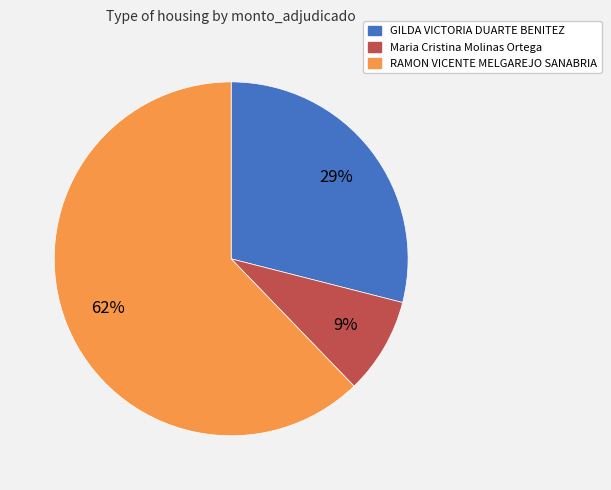

Is the sum of GILDA VICTORIA DUARTE BENITEZ and RAMON VICENTE MELGAREJO SANABRIA greater than half?

Yes